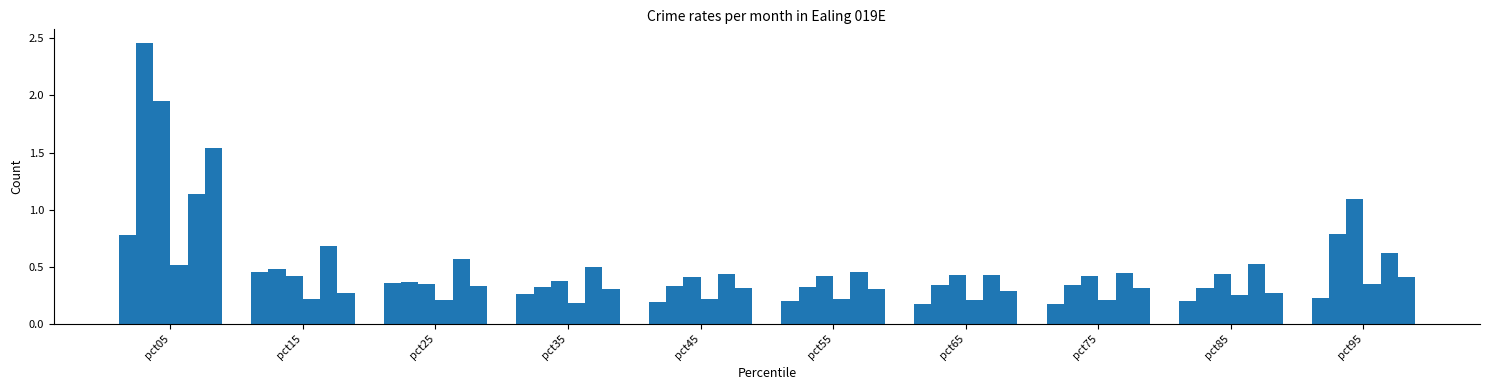

What is the maximum value shown in the chart?

2.5